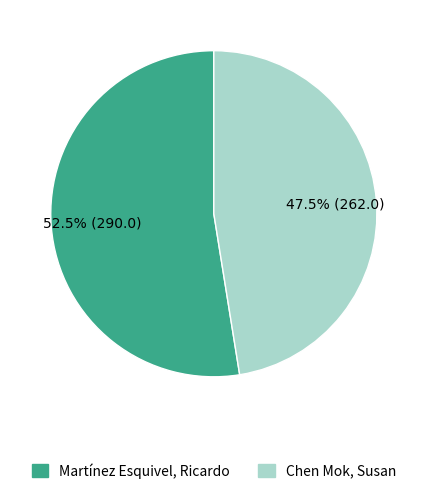

Which has a higher value, Chen Mok, Susan or Martínez Esquivel, Ricardo?

Martínez Esquivel, Ricardo